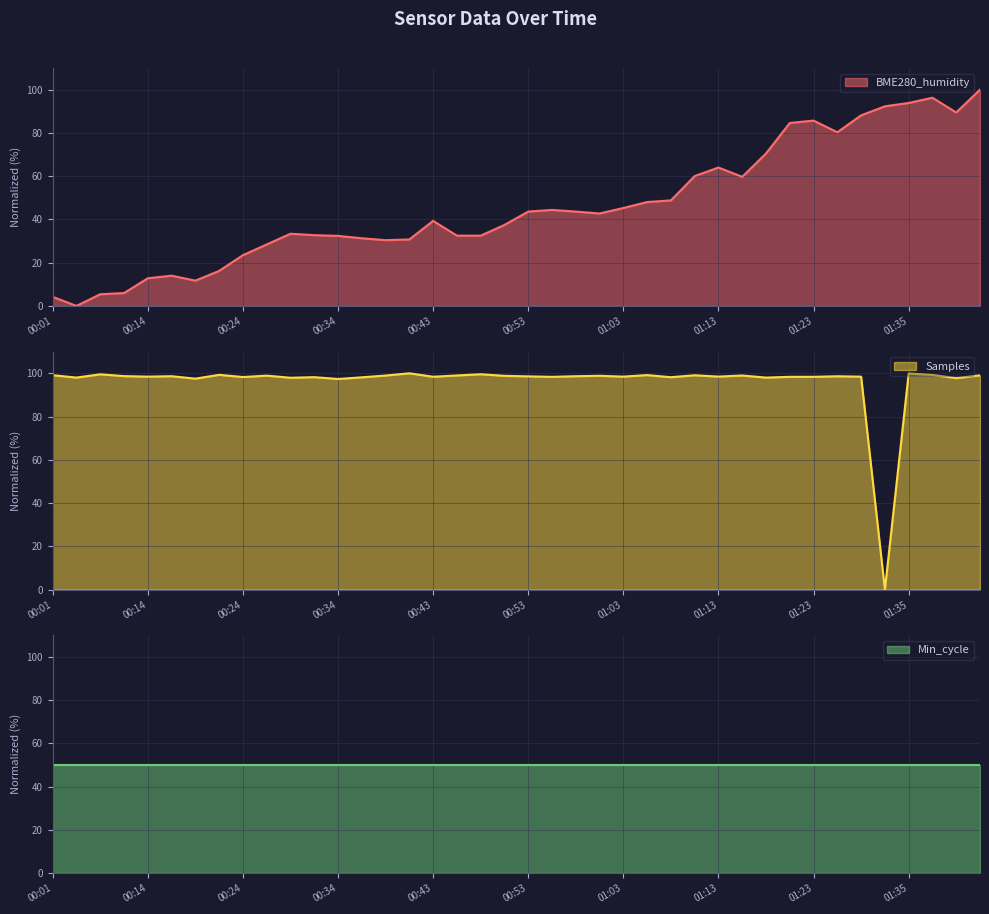

What is the sum of the BME280_humidity values at 00:21 and 00:31?

48.9